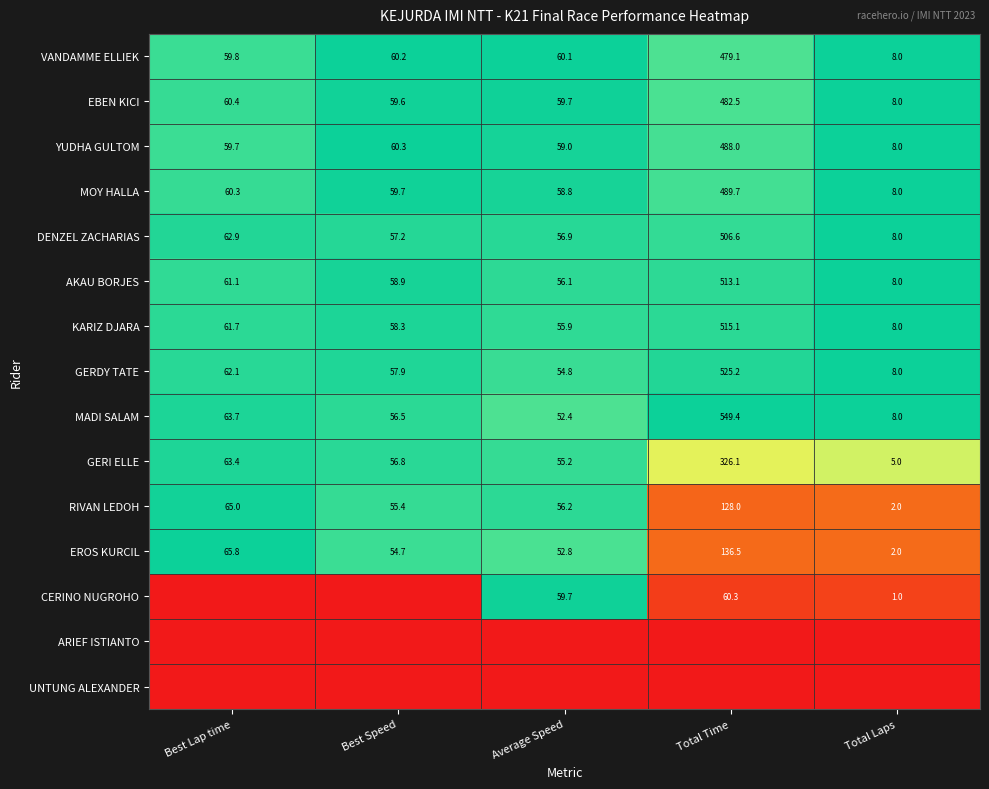

The value of VANDAMME ELLIEK at Total Laps is 2.2. True or false?

False